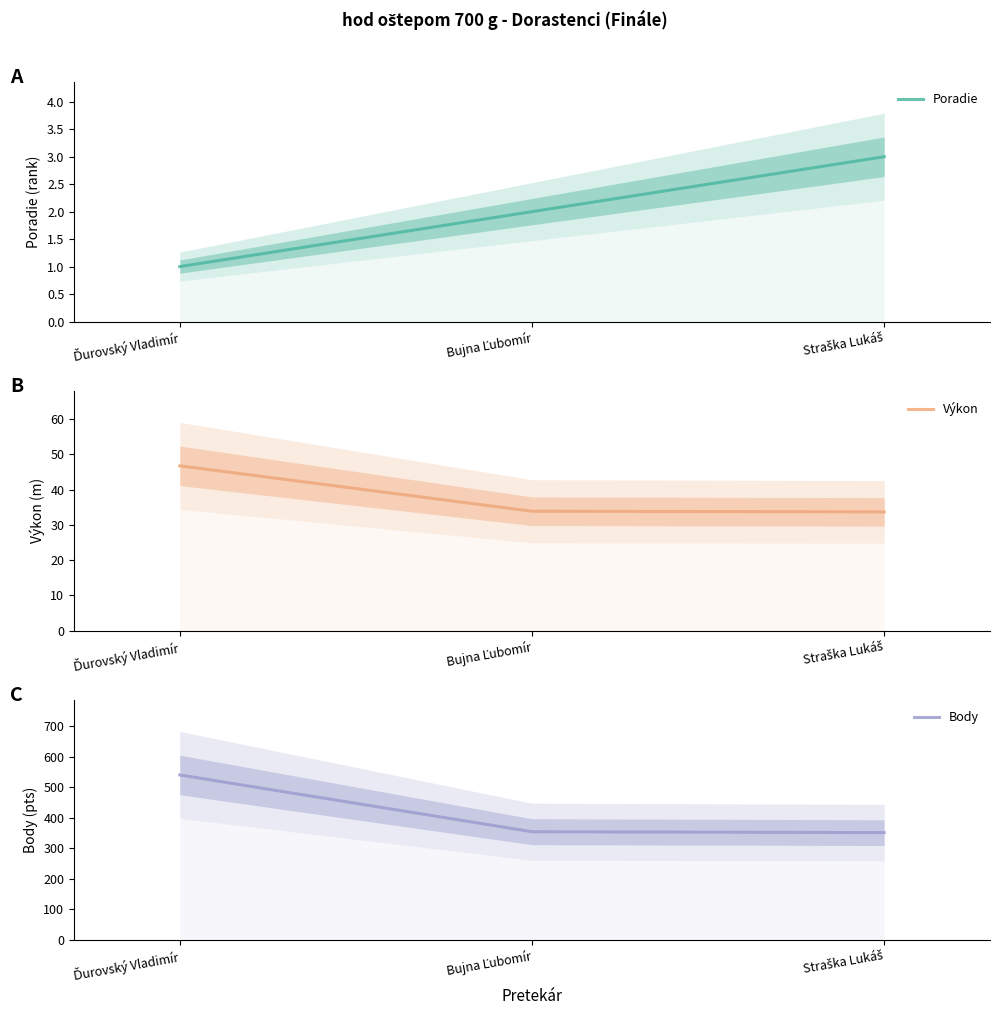

Rank the series by their maximum value, from highest to lowest.

Body, Výkon, Poradie